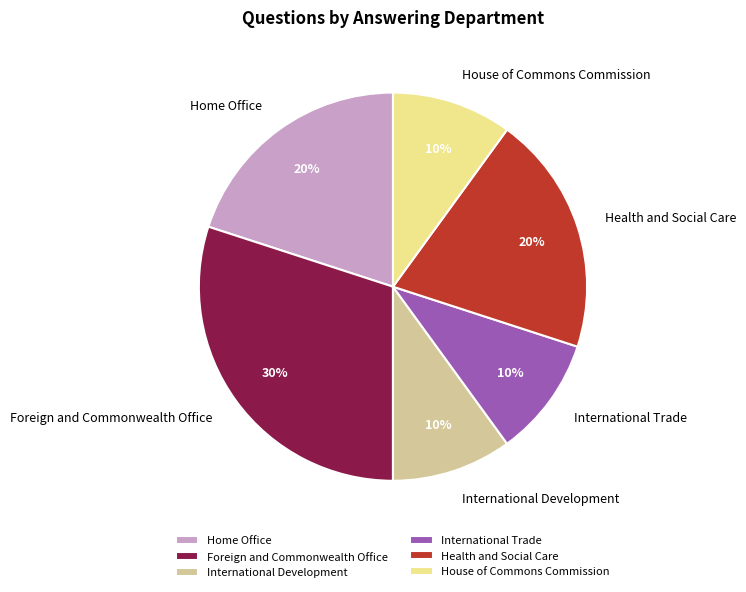

Is the sum of International Development and Foreign and Commonwealth Office greater than half?

No